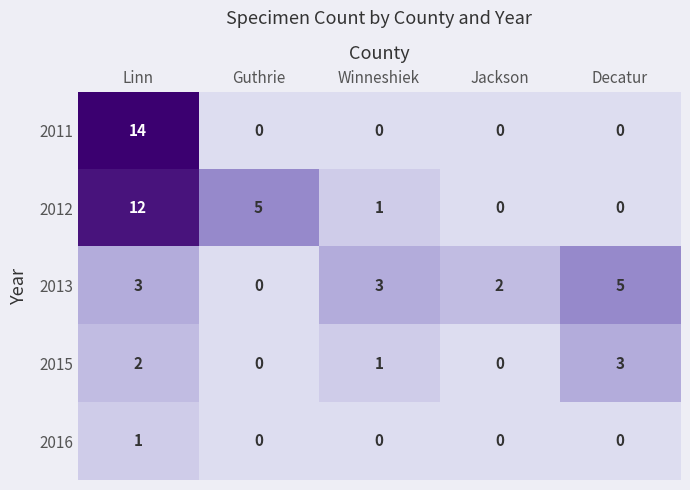

What is the difference between the highest and lowest values at Decatur?

5